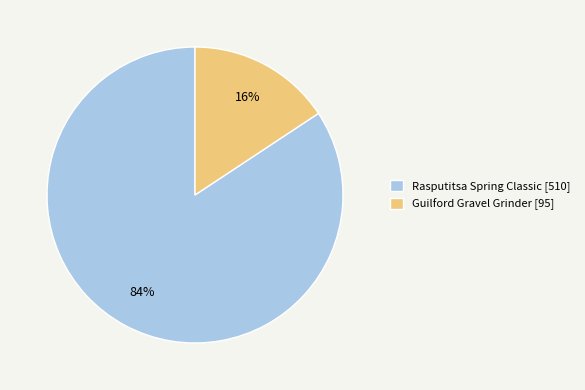

Combined, do Rasputitsa Spring Classic [510] and Guilford Gravel Grinder [95] account for over 50%?

Yes